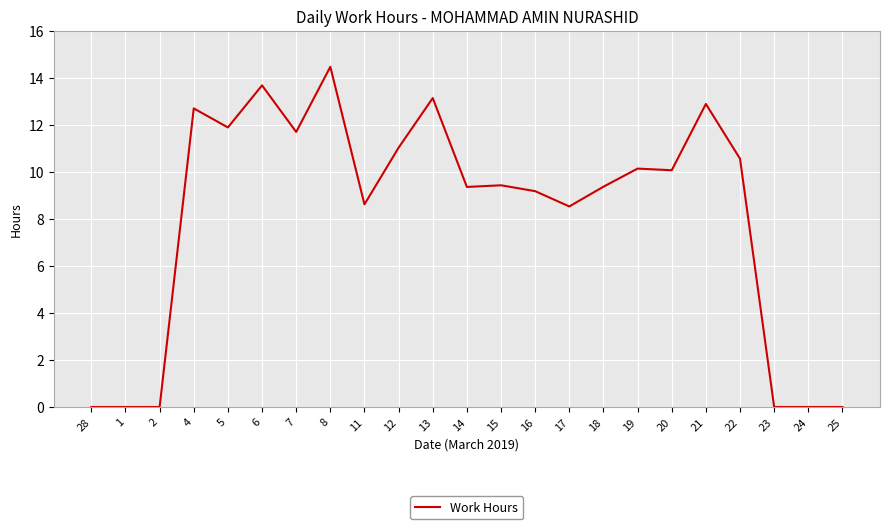

Reading left to right, list all the values displayed in this chart.

0.0	0.0	0.0	12.7	11.9	13.7	11.7	14.5	8.6	11.0	13.1	9.4	9.4	9.2	8.5	9.4	10.1	10.1	12.9	10.6	0.0	0.0	0.0